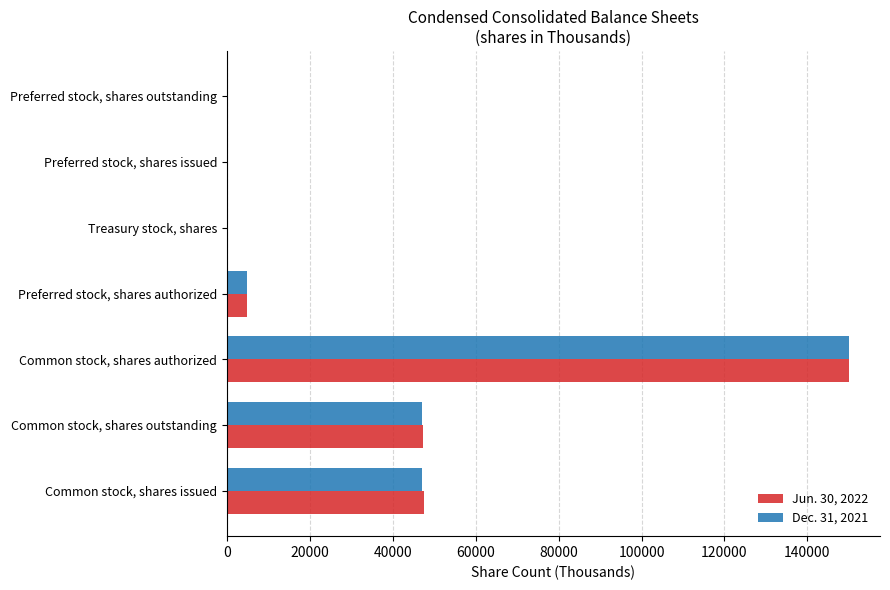

Which category has the highest value in the Dec. 31, 2021 series?

Common stock, shares authorized